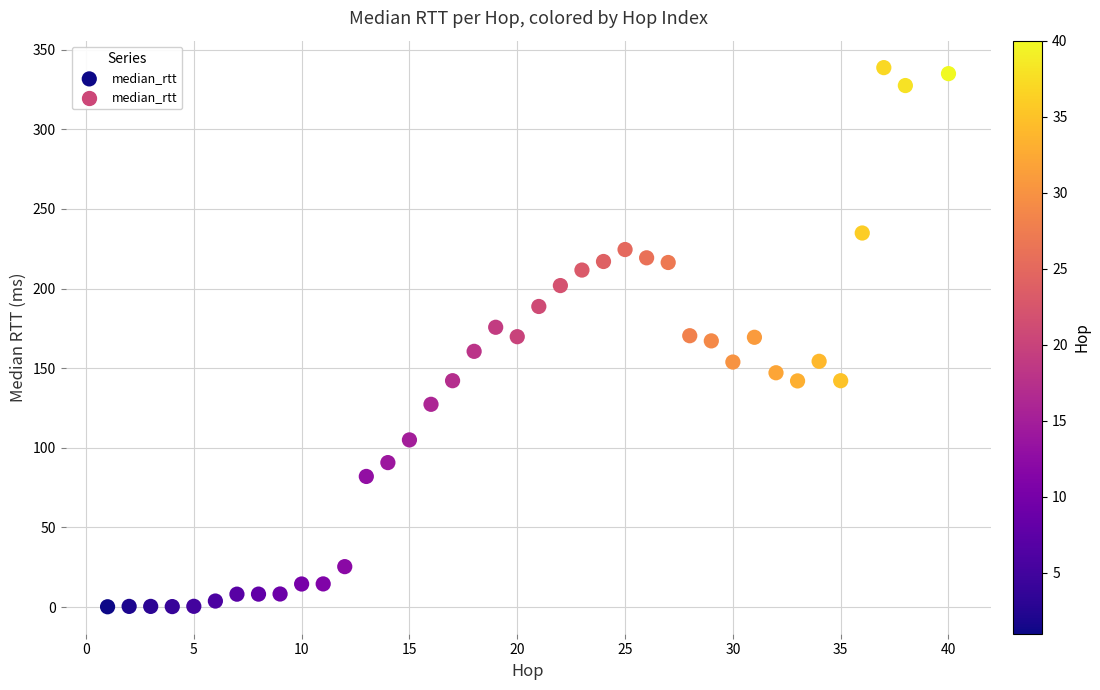

What is the range of X values (max minus min)?

39.0